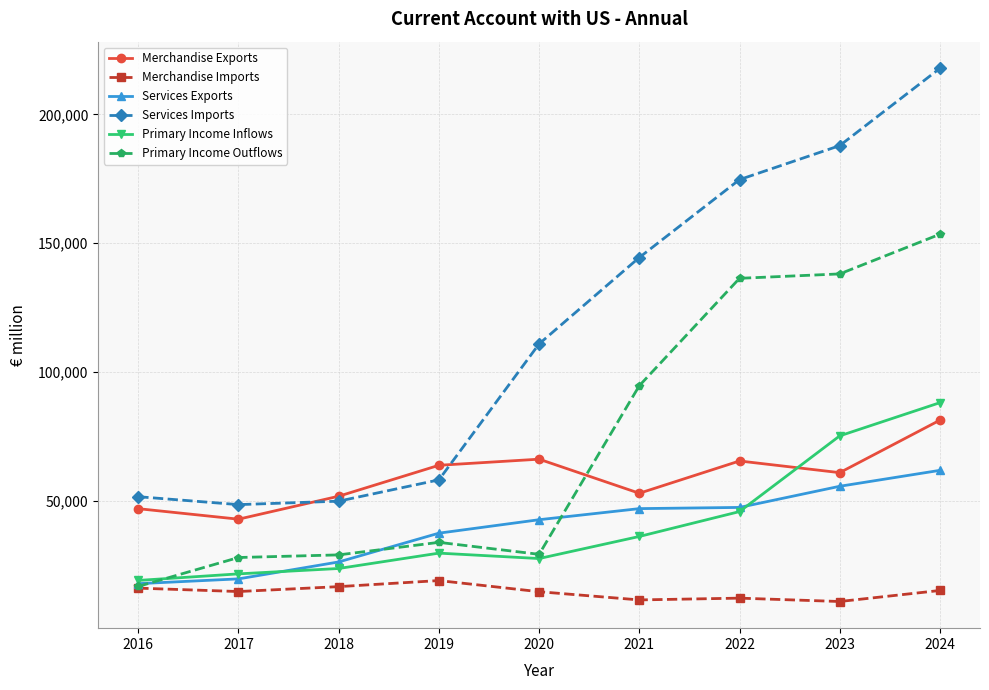

Count the number of data series in this chart.

6